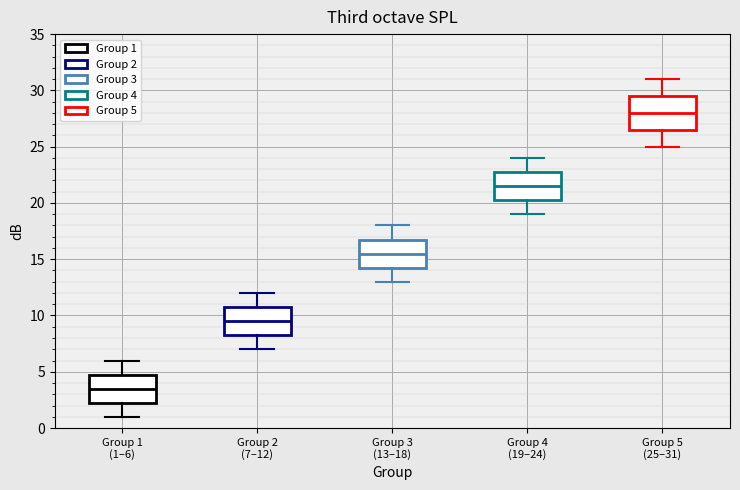

Which box's median line is the highest?

Group 5 (25–31)